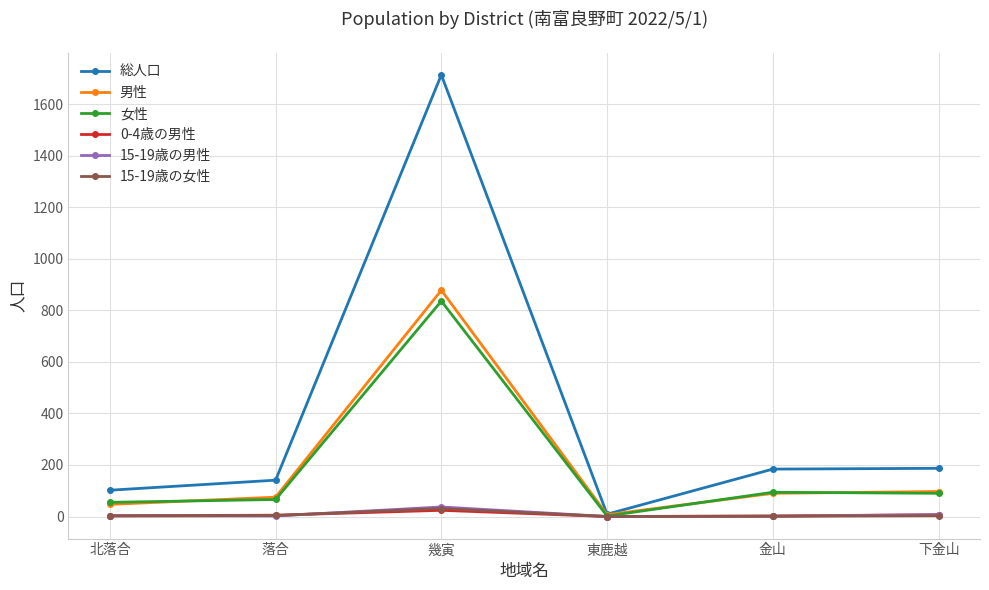

What position from the right is 金山?

2